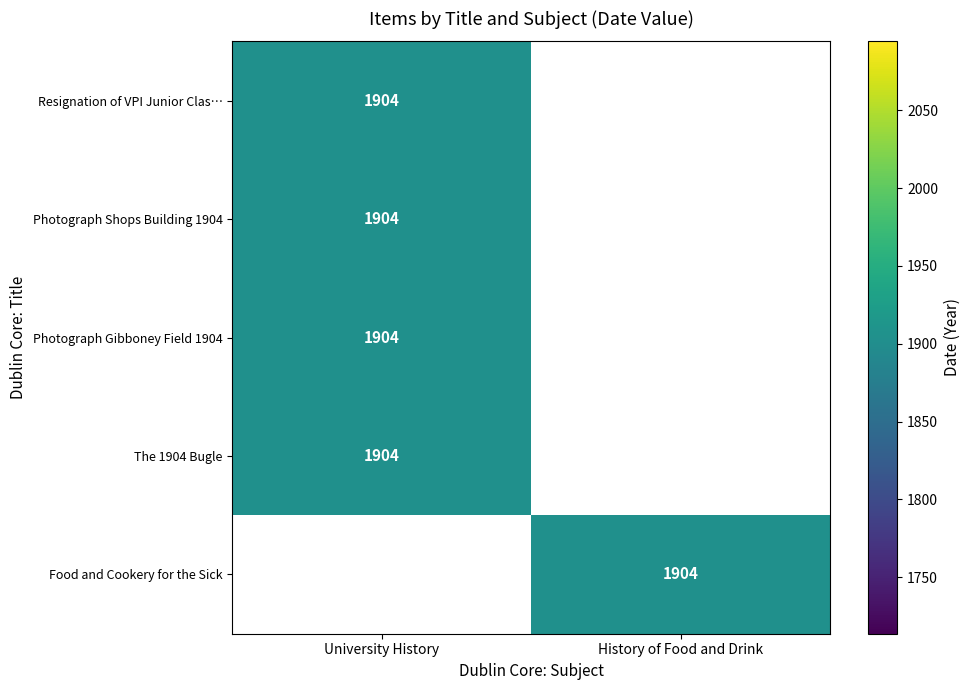

Reading left to right, what are all the values shown in this chart?

University History: 1904	1904	1904	1904	0
History of Food and Drink: 0	0	0	0	1904